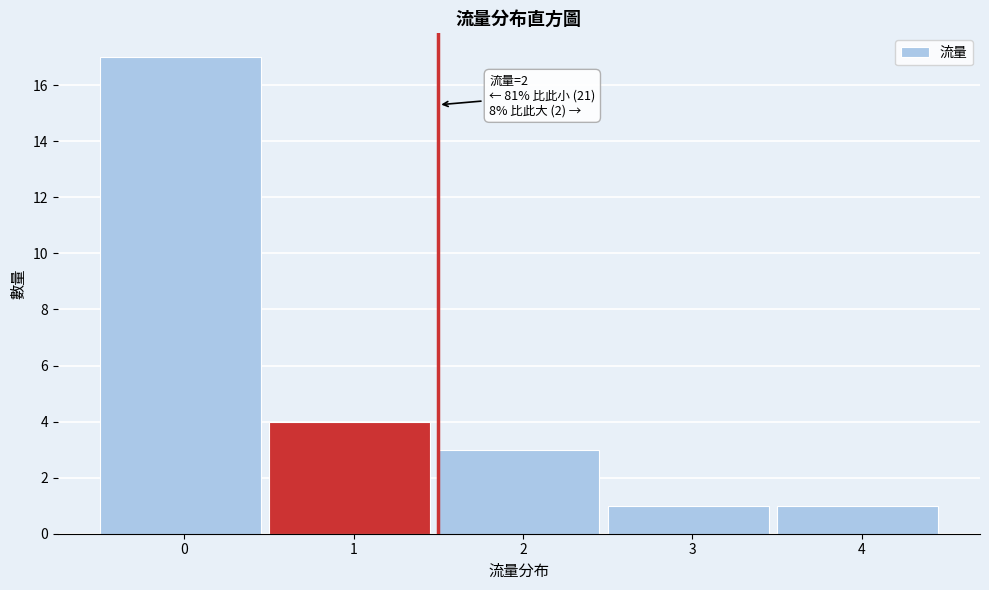

Reading left to right, transcribe all the data shown in this chart.

17	4	3	1	1